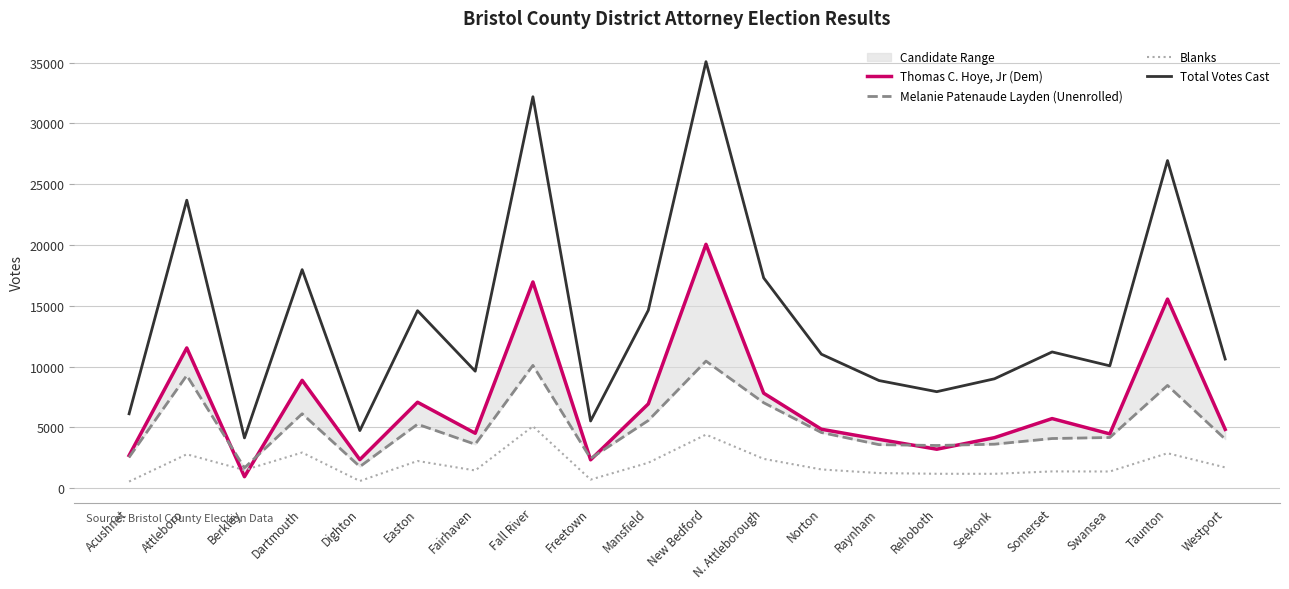

Is it true that Melanie Patenaude Layden (Unenrolled) equals 14250 at Fall River?

False